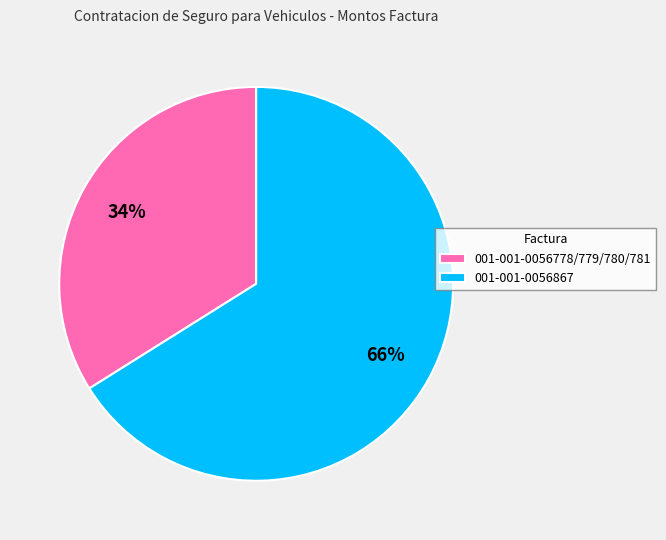

True or false: 001-001-0056778/779/780/781 accounts for 34% of the total.

True